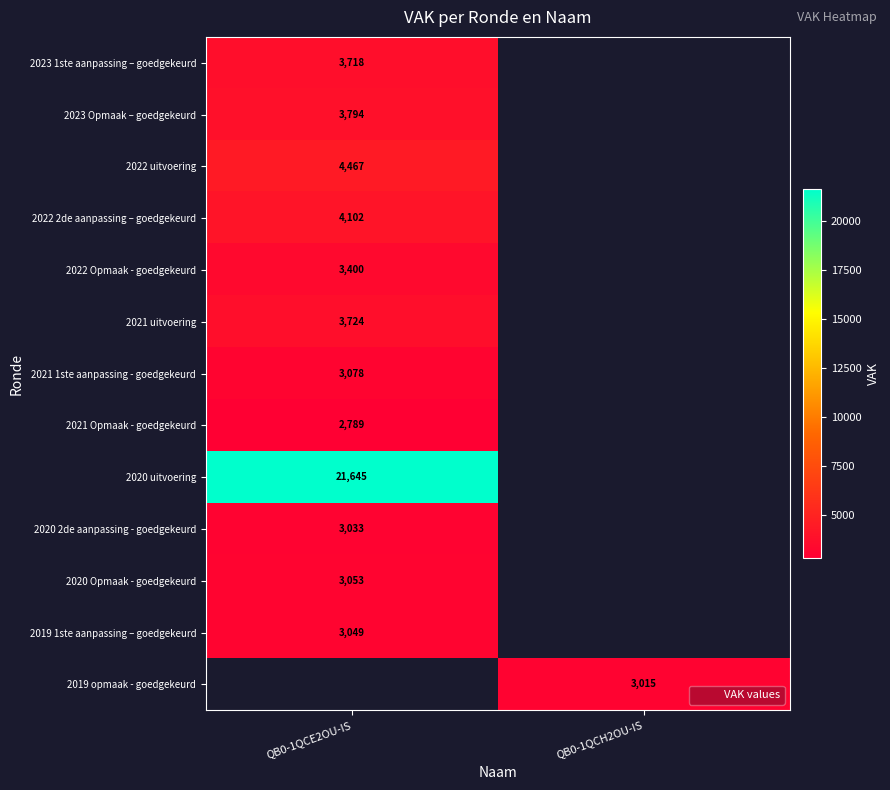

Which category has the lowest value across all series?

QB0-1QCE2OU-IS